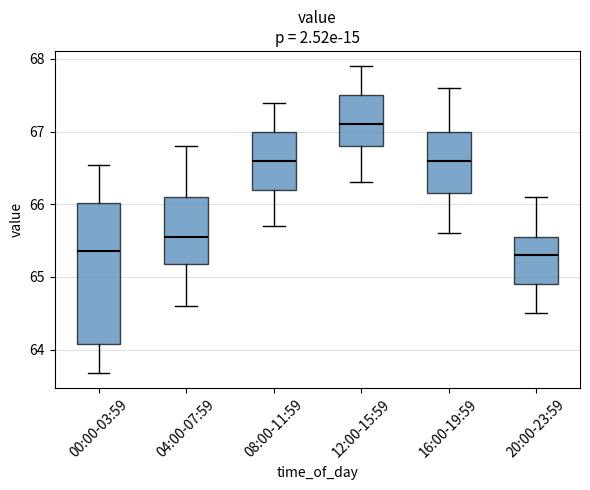

Reading left to right, read every box against the y-axis: the position of its median line, the range the box covers, and the ends of its whiskers. The values are not printed on the chart, so give them approximately, as read against the axis.

00:00-03:59: median 65.4, box 64.1 to 66.0, whiskers 63.7 to 66.5
04:00-07:59: median 65.6, box 65.2 to 66.1, whiskers 64.6 to 66.8
08:00-11:59: median 66.6, box 66.2 to 67.0, whiskers 65.7 to 67.4
12:00-15:59: median 67.1, box 66.8 to 67.5, whiskers 66.3 to 67.9
16:00-19:59: median 66.6, box 66.2 to 67.0, whiskers 65.6 to 67.6
20:00-23:59: median 65.3, box 64.9 to 65.6, whiskers 64.5 to 66.1